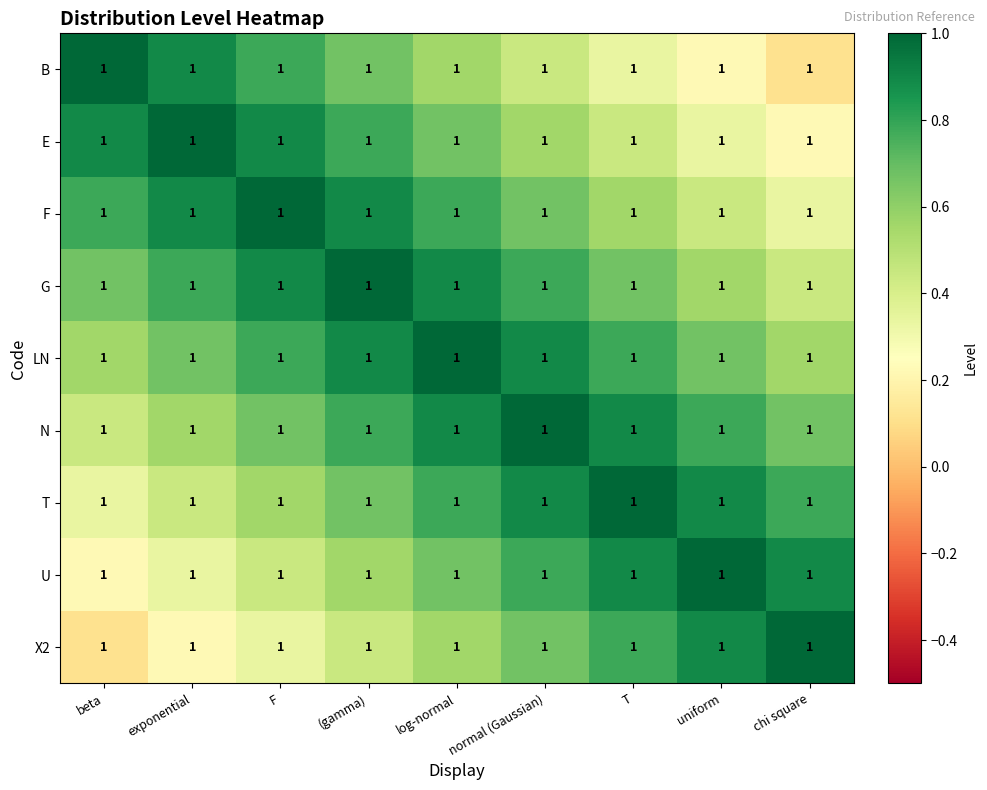

Rank the series by their maximum value, from lowest to highest.

B, E, F, G, LN, N, T, U, X2